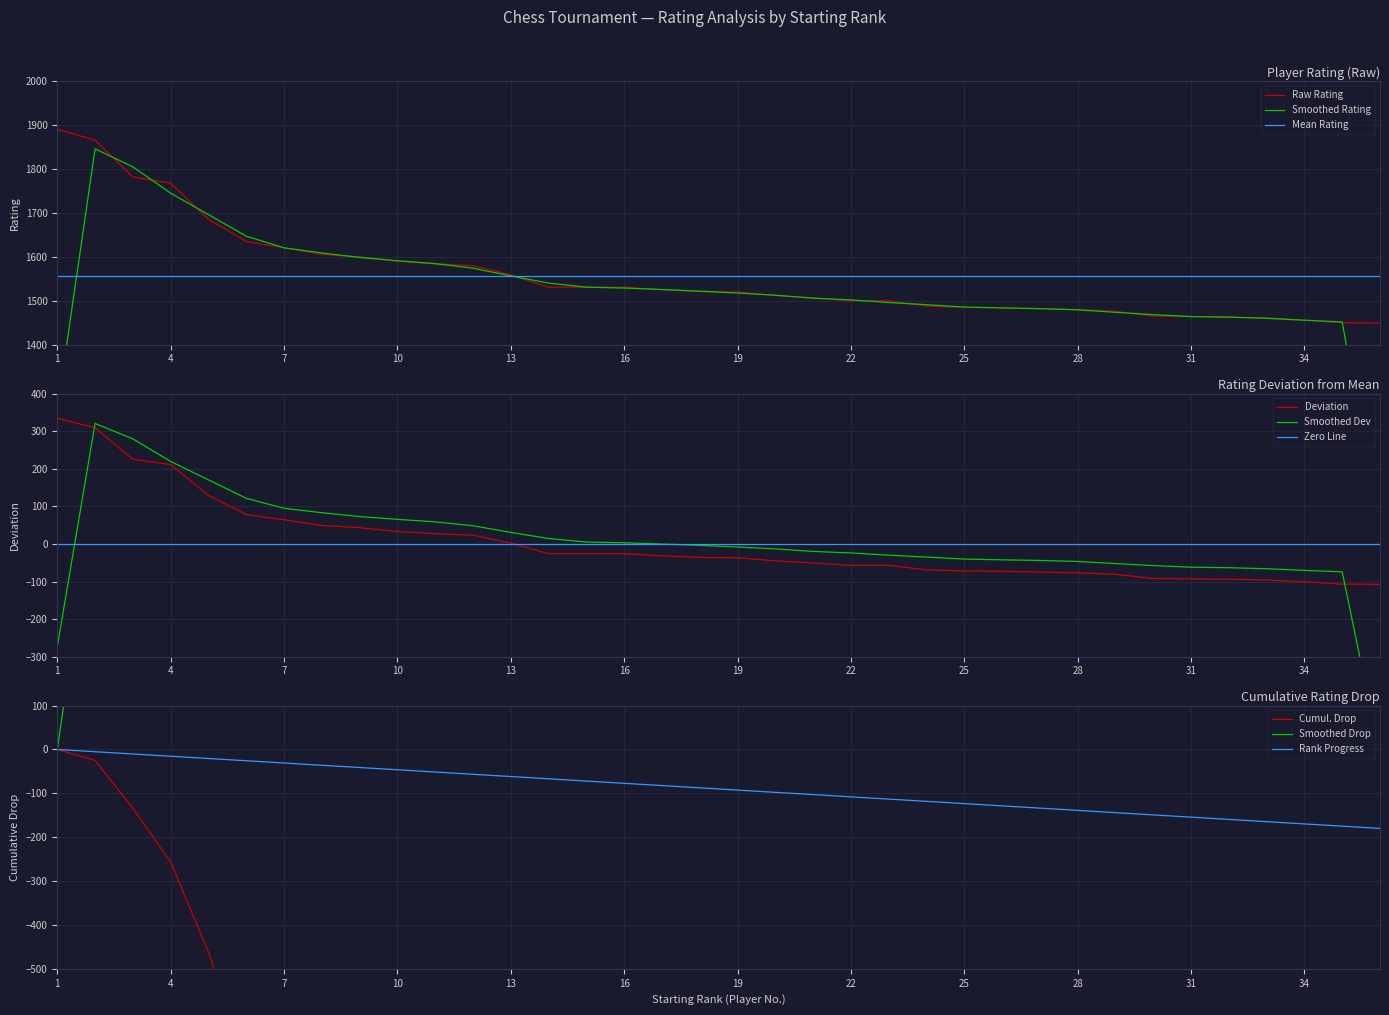

What is the change in value from 11 to 15?

-53